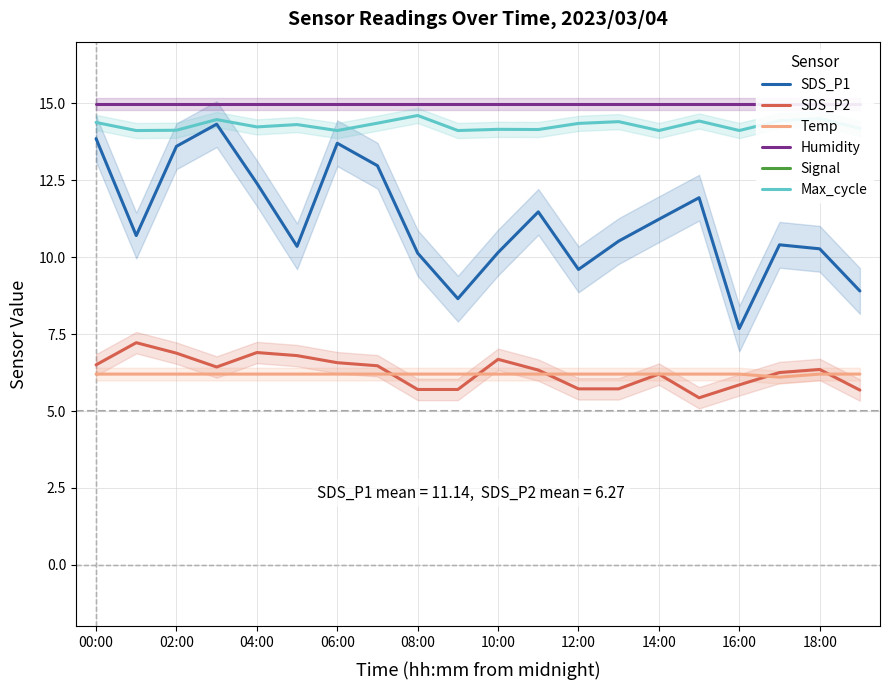

How many series are shown in this chart?

6